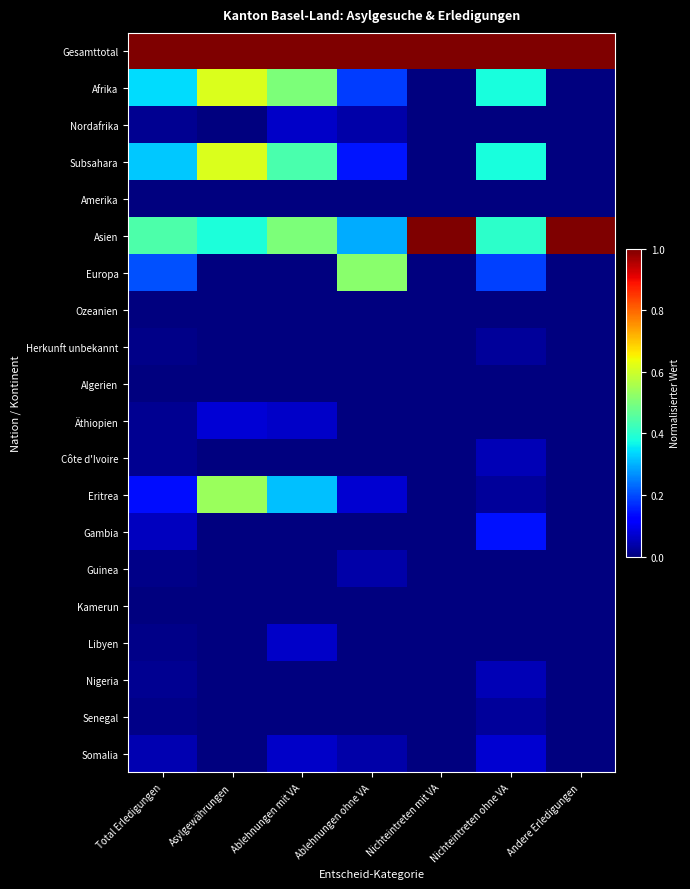

At Total Erledigungen, list the series in order from smallest to largest.

Amerika, Ozeanien, Algerien, Kamerun, Herkunft unbekannt, Guinea, Libyen, Senegal, Nordafrika, Äthiopien, Côte d'Ivoire, Nigeria, Somalia, Gambia, Eritrea, Europa, Subsahara, Afrika, Asien, Gesamttotal